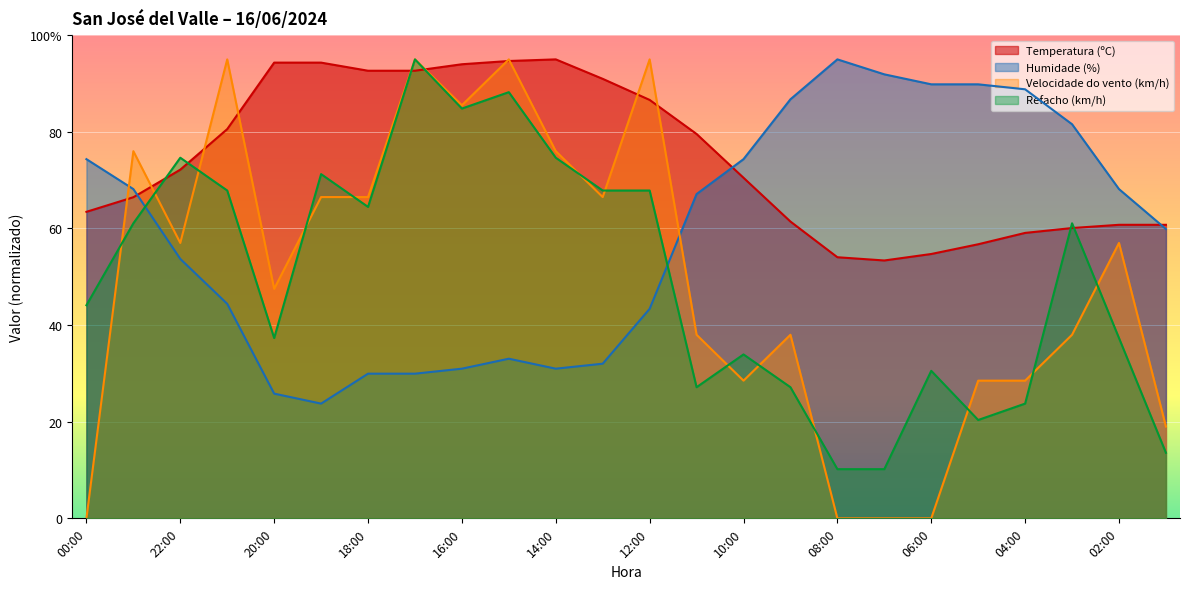

Between 21:00 and 18:00, which series saw the biggest shift?

Velocidade do vento (km/h)